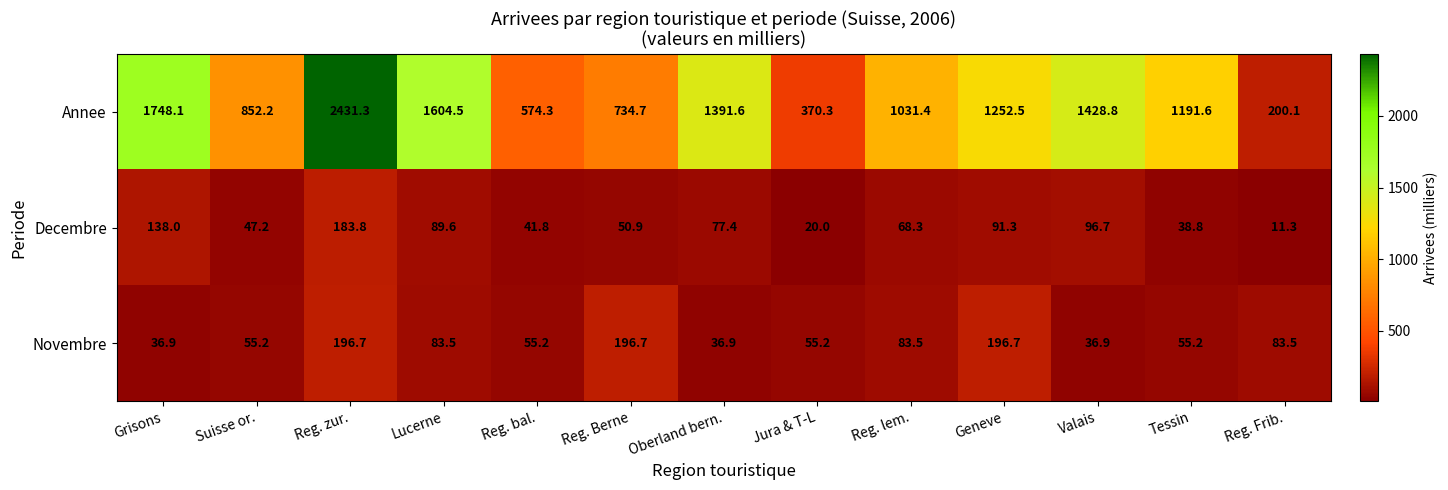

At Reg. bal., list the series in order from largest to smallest.

Annee, Novembre, Decembre